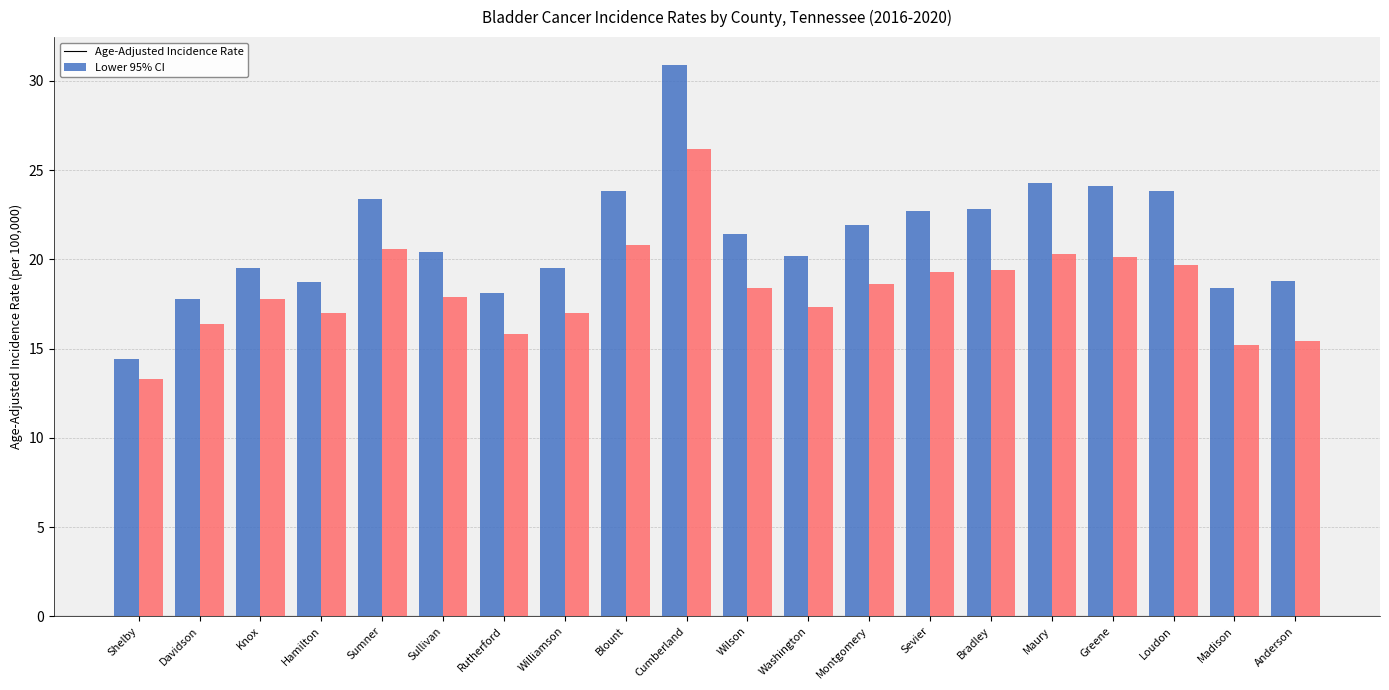

Between Wilson and Madison, which series saw the biggest shift?

Lower 95% CI